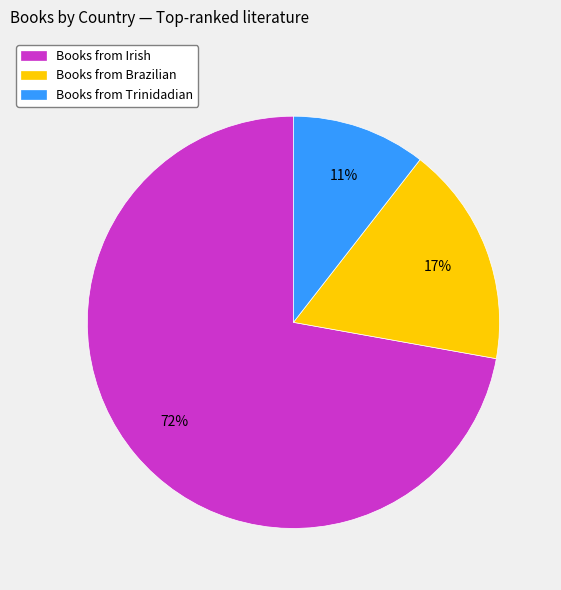

Count the number of slices in the pie.

3